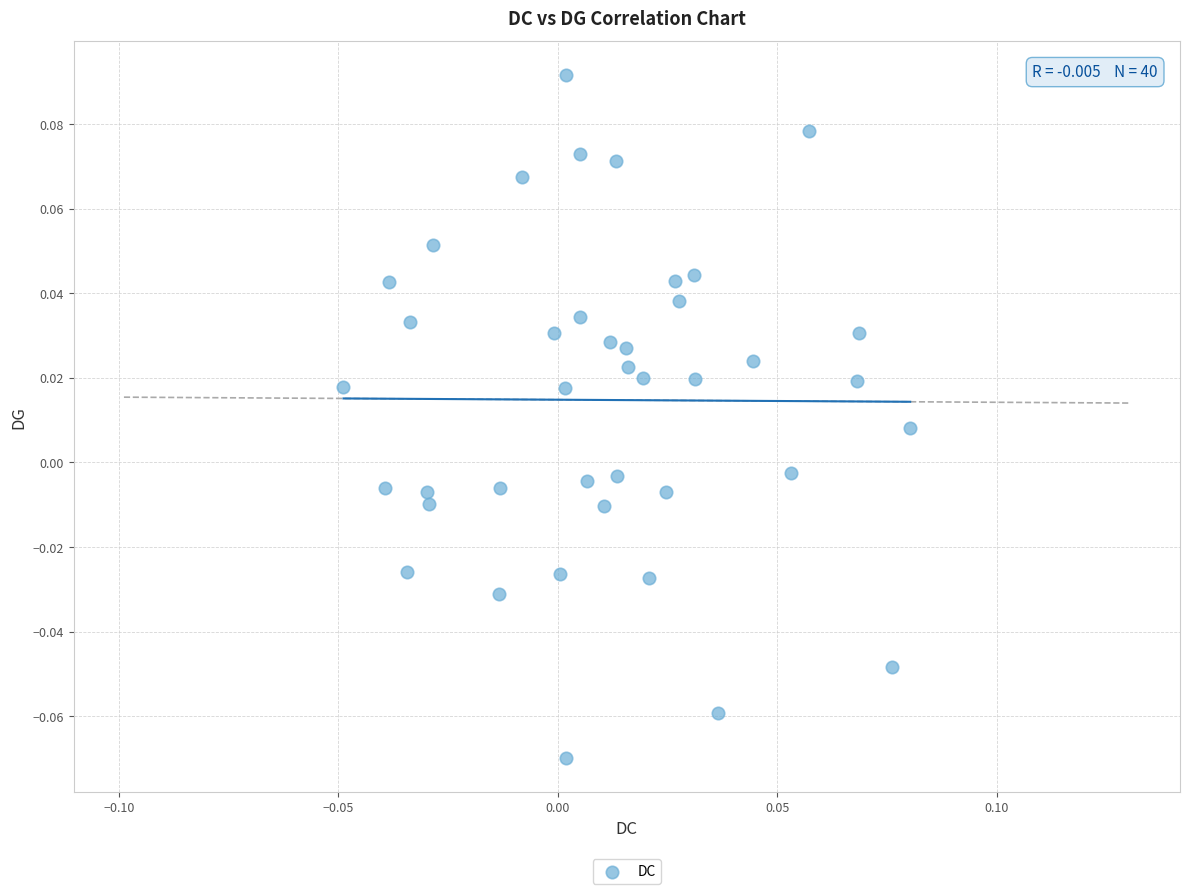

How many data points are displayed?

40